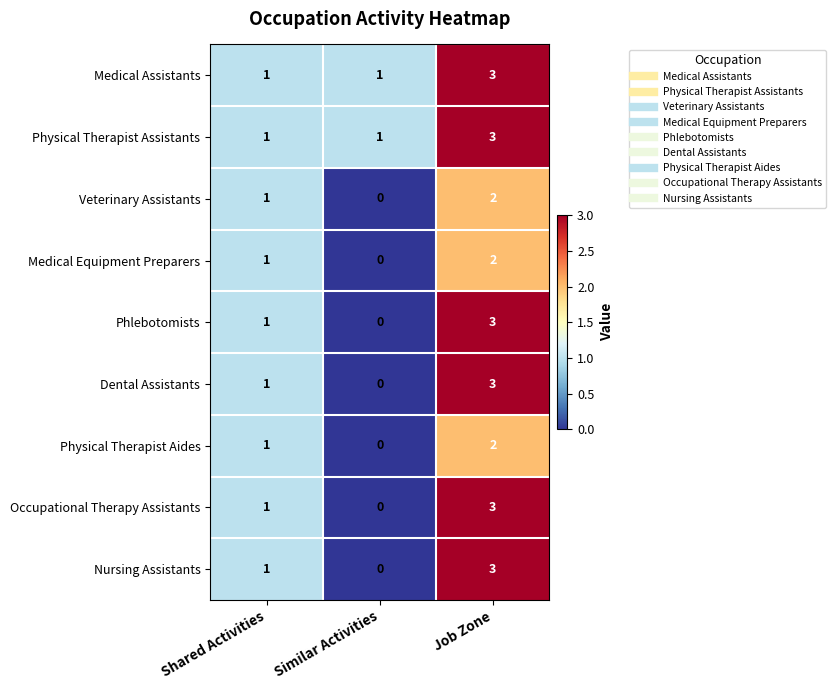

What is the maximum value shown in the chart?

3